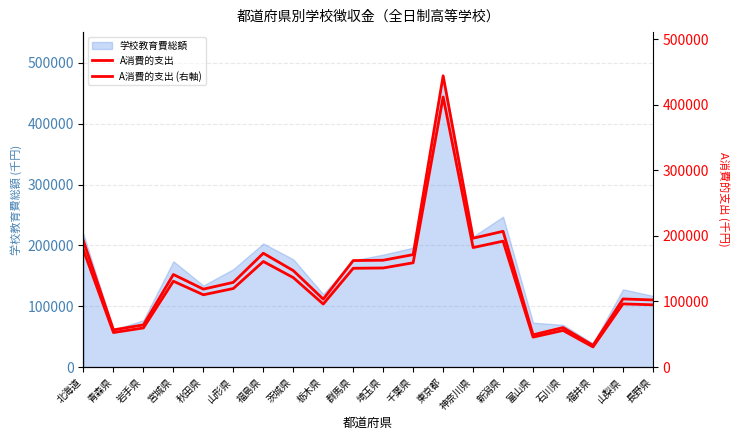

What is the difference between the A消費的支出 values at 福井県 and 東京都?

411032